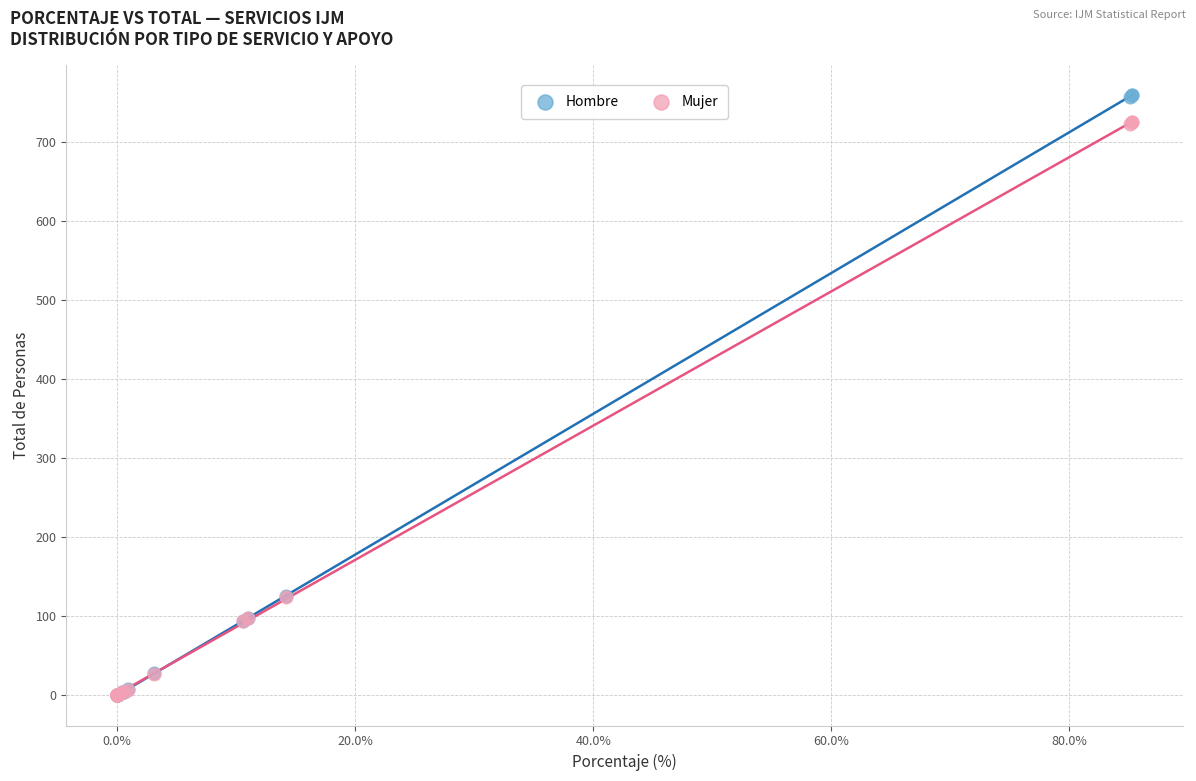

Which series has the largest Y range (max minus min)?

Hombre